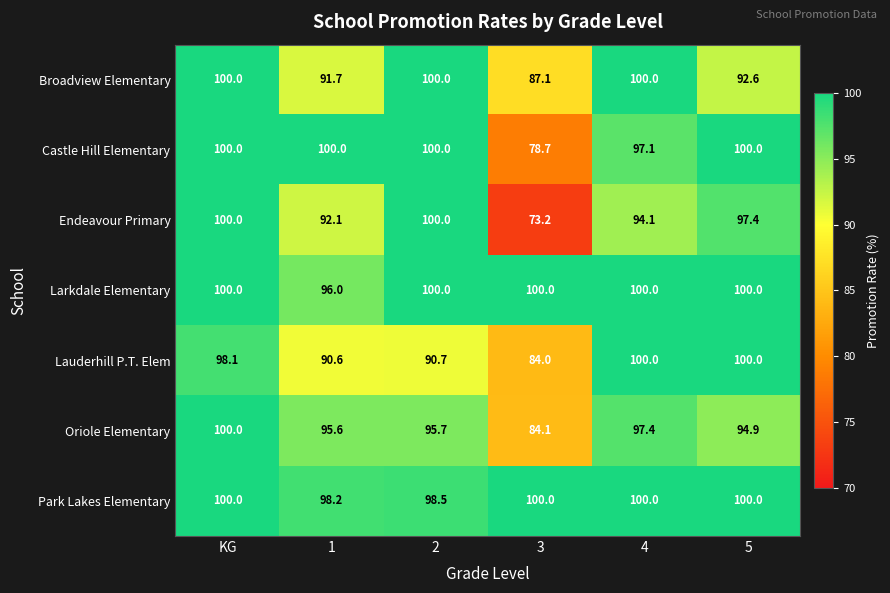

What is the total value across all series at KG?

698.1